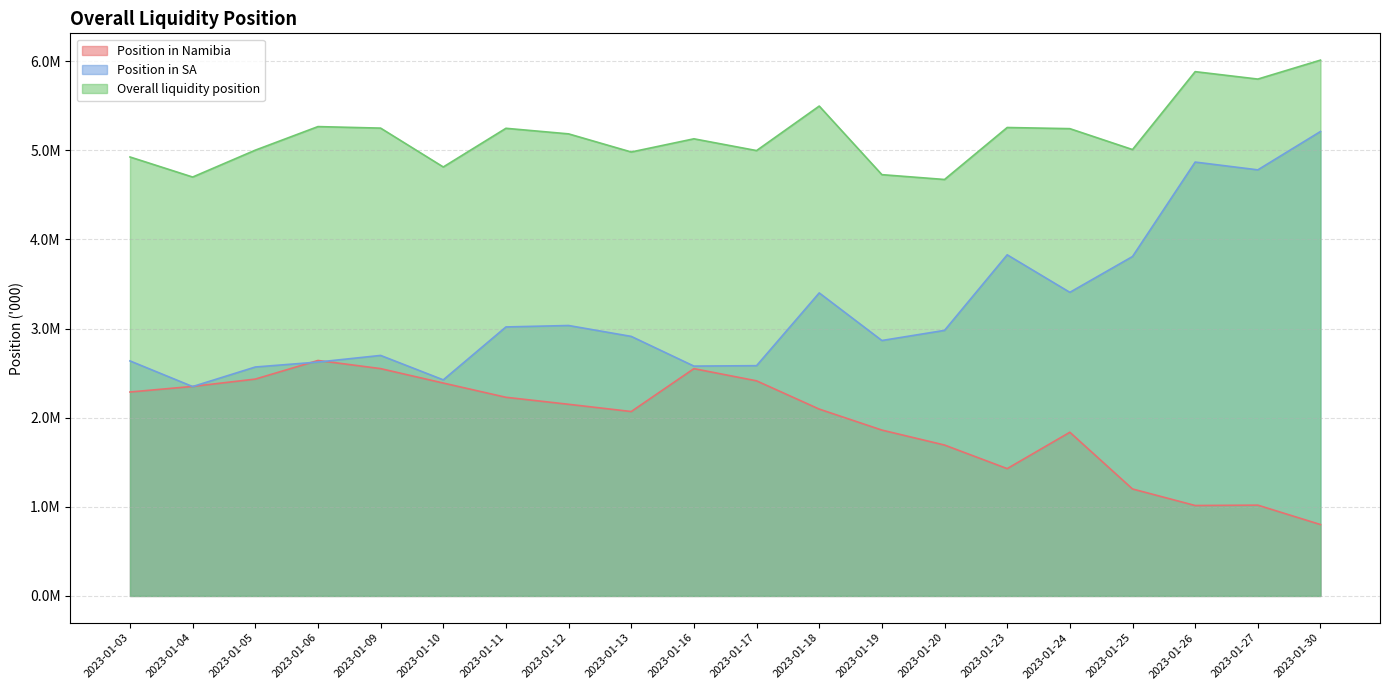

Which category has the lowest value in the Overall liquidity position series?

2023-01-20